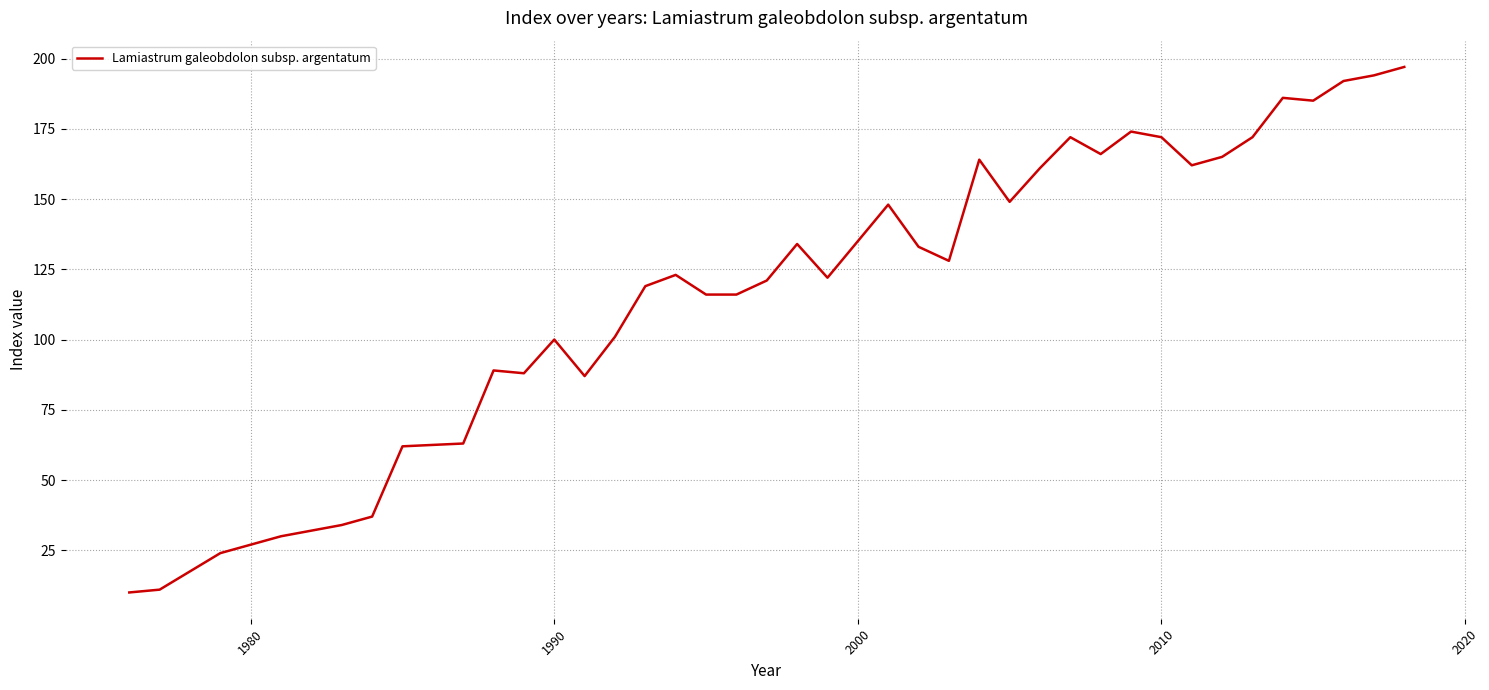

What is the greatest value displayed?

197